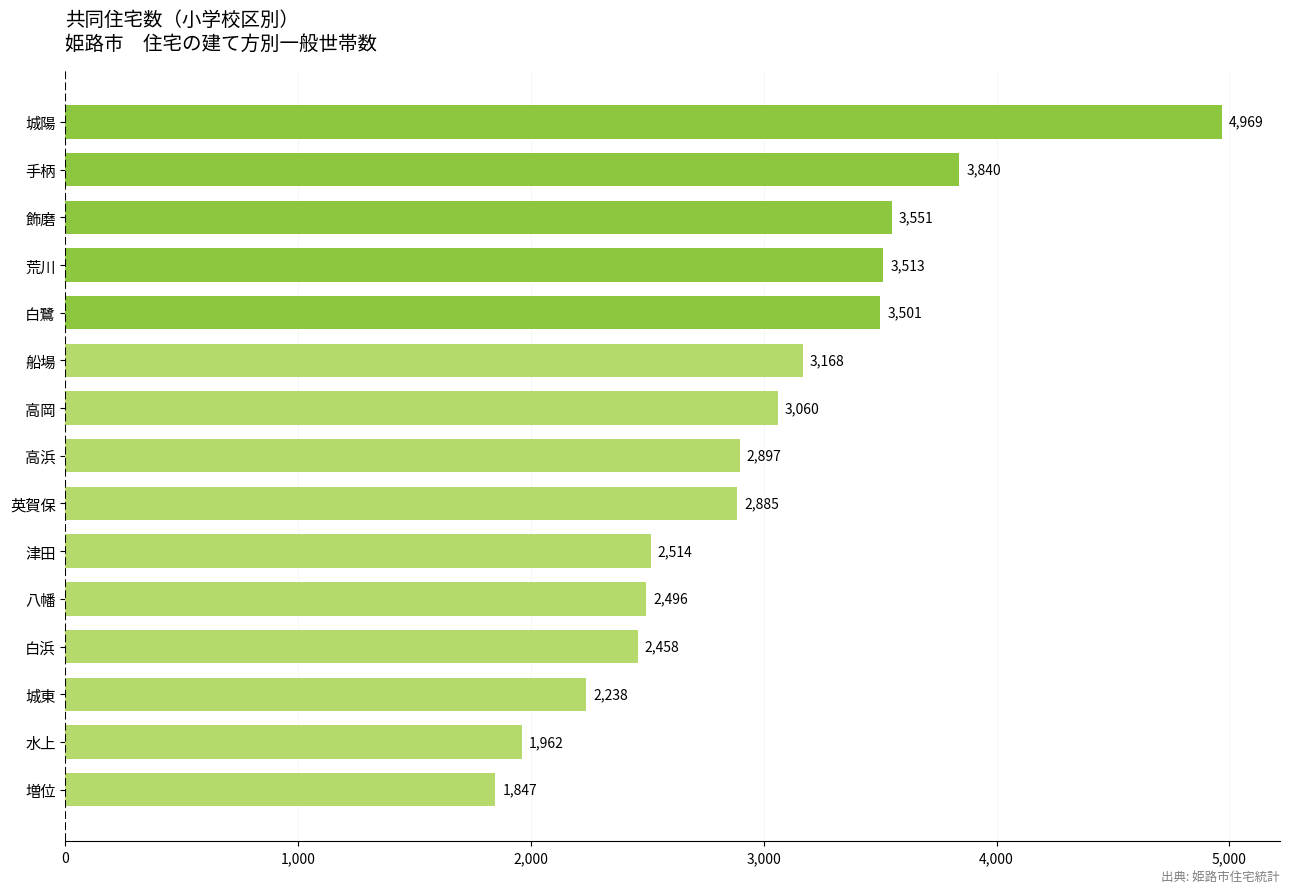

Rank the categories by value from lowest to highest.

増位, 水上, 城東, 白浜, 八幡, 津田, 英賀保, 高浜, 高岡, 船場, 白鷺, 荒川, 飾磨, 手柄, 城陽